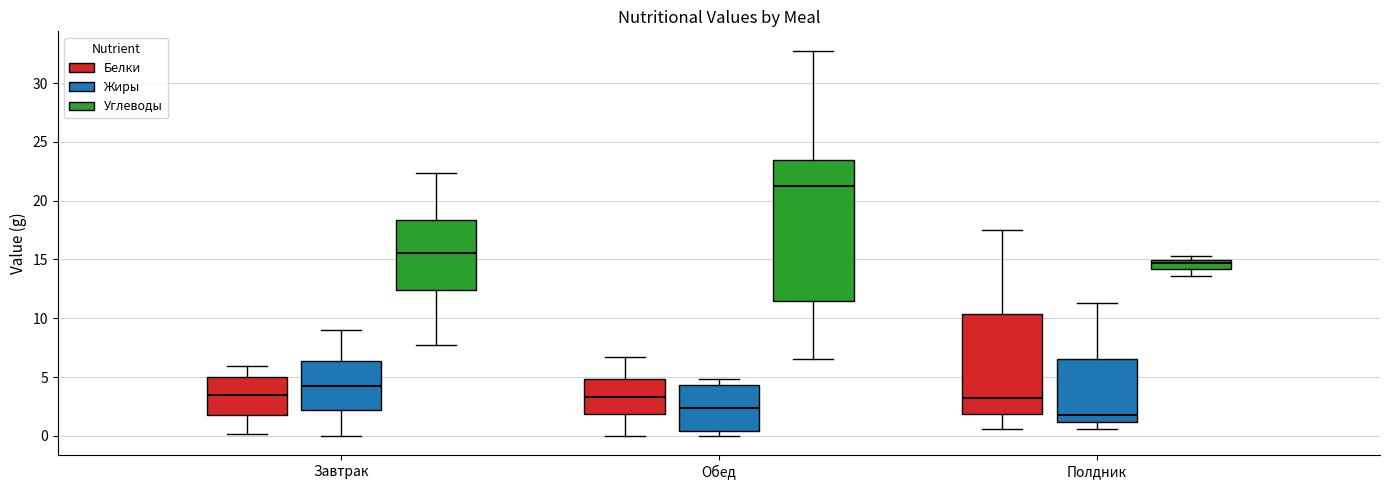

Where does the lower whisker of the box for Обед (Белки) end on the y-axis? The values are not printed on the chart, so give them approximately, as read against the axis.

0.0